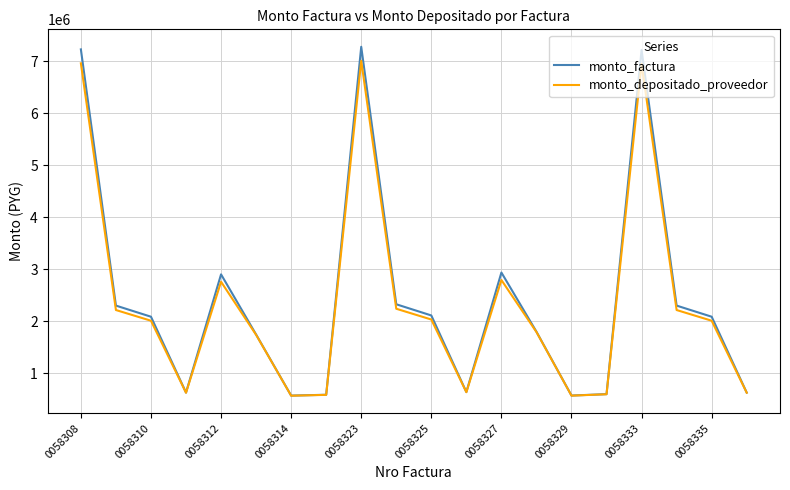

How many interior local peaks does the monto_factura series have?

4